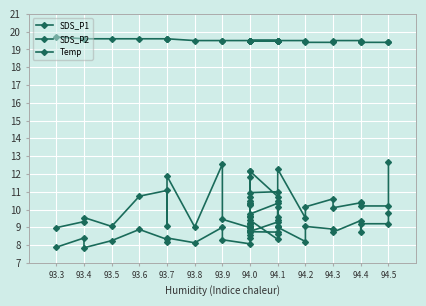

Is this an area chart (filled region under the line)?

No